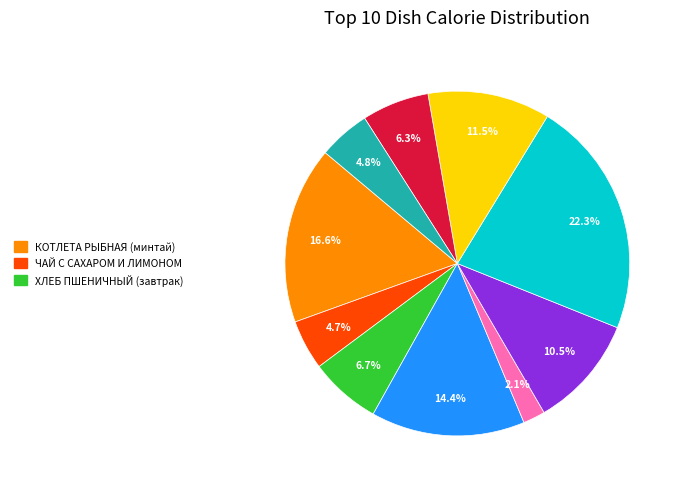

Is there any slice that represents more than half of the pie?

No